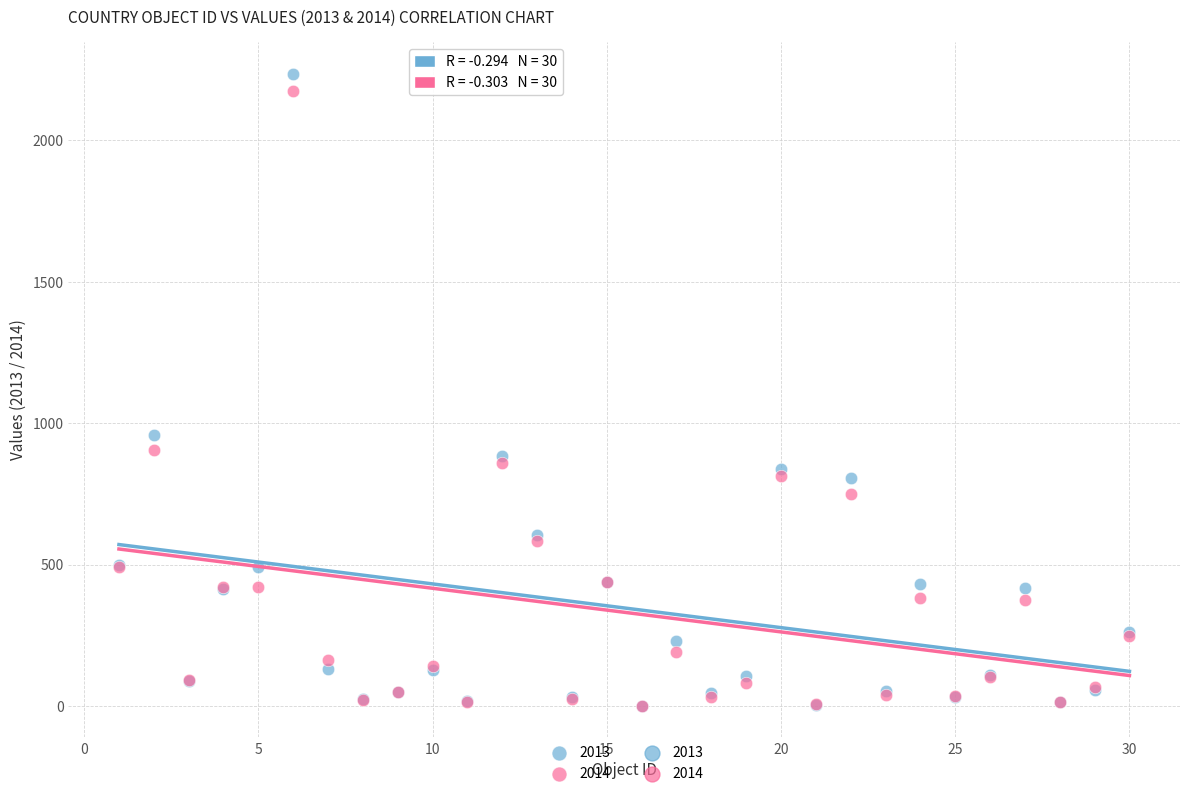

In the 2013 series, what Y value is closest to 1118?

958